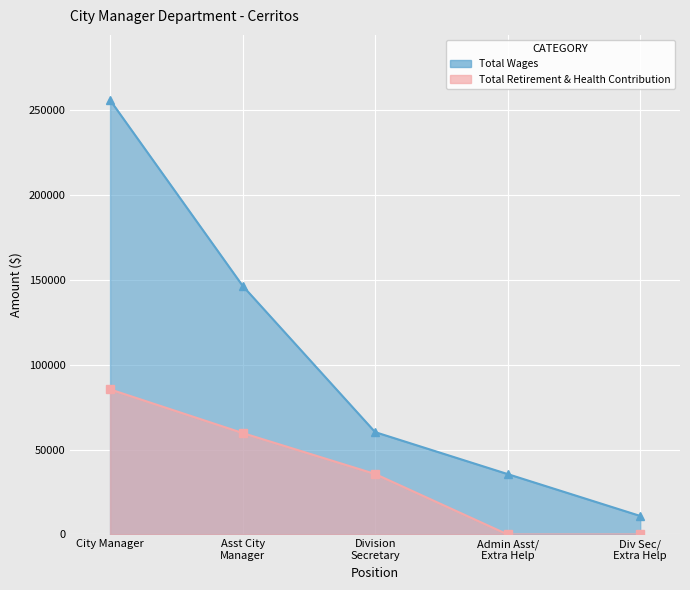

The Total Retirement & Health Contribution series shows 0 at Admin Asst/ Extra Help. True or false?

True